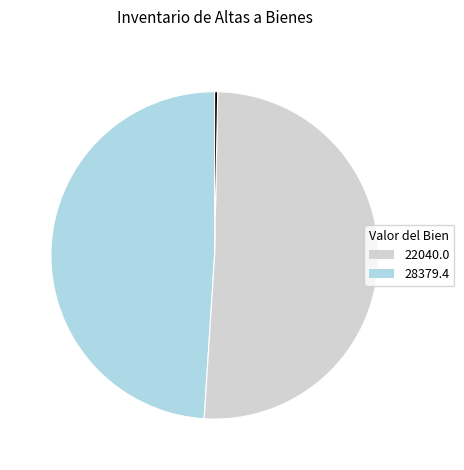

Is there a majority slice in this chart?

Yes